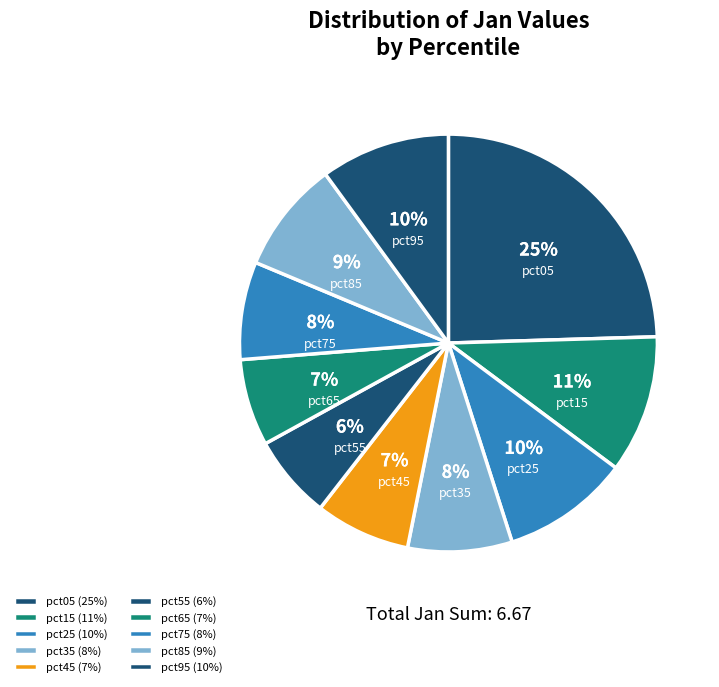

To the nearest percent, what portion does pct55 represent?

6%